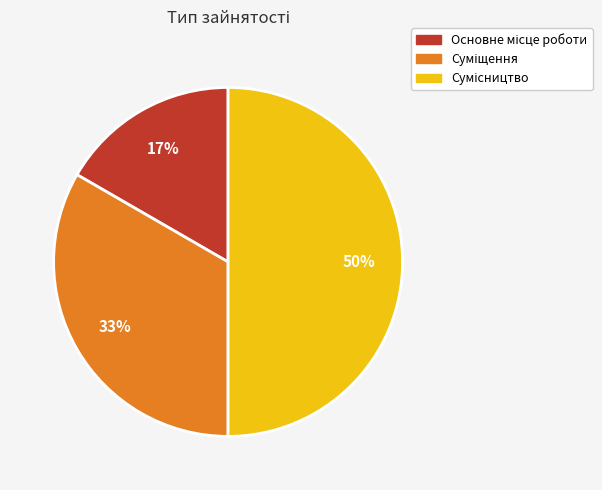

To the nearest percent, what is the difference between the largest and smallest slice percentages?

33%